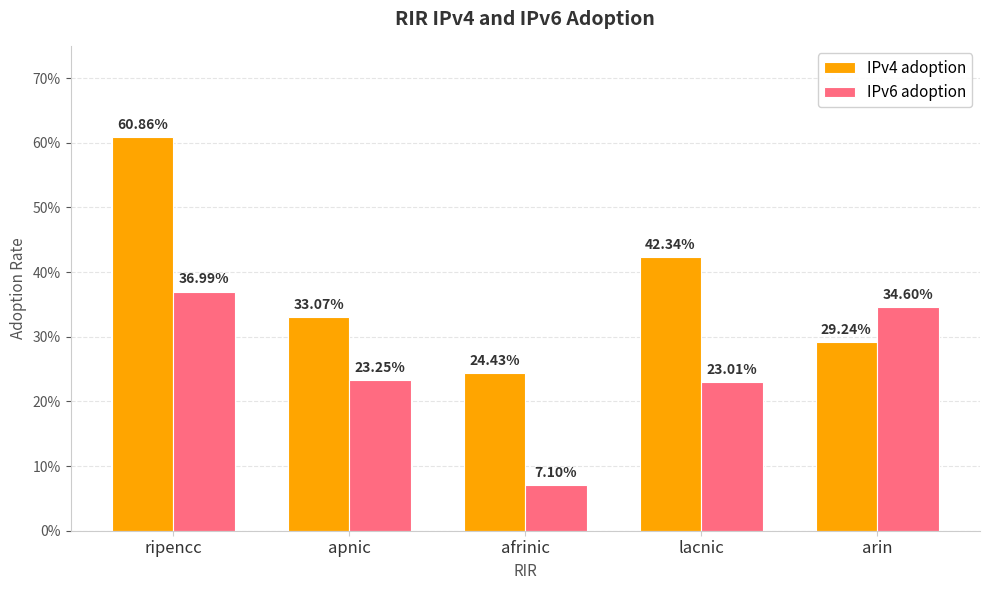

Is it true that IPv4 adoption equals 0.4 at lacnic?

True